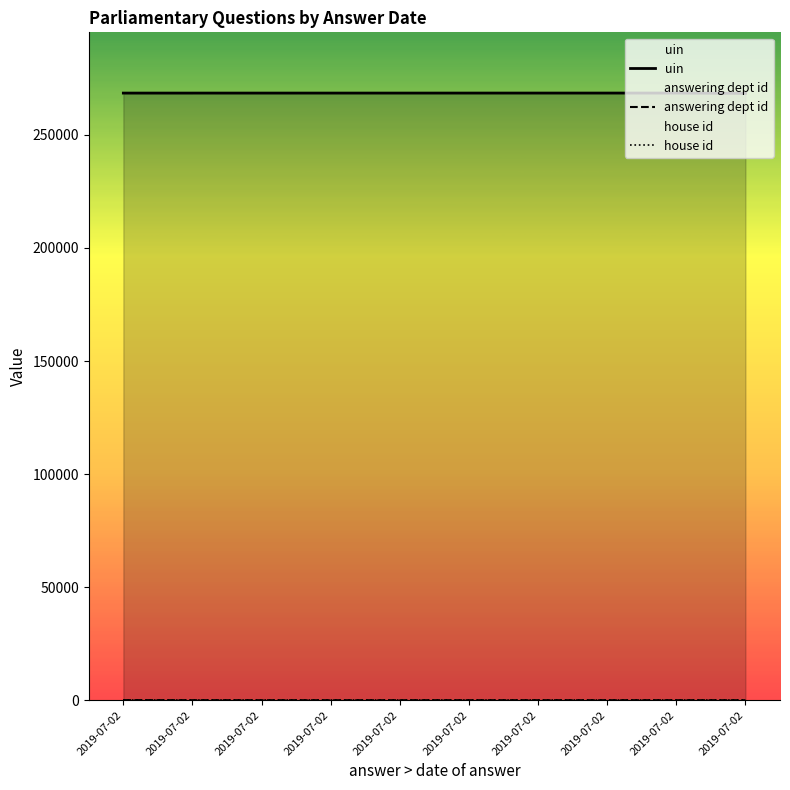

At which category is the sum across all series the highest?

2019-07-02